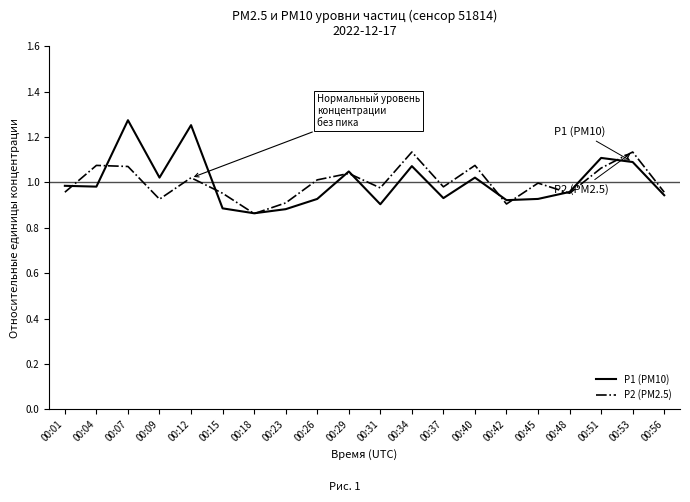

Does the chart have visible grid lines?

No